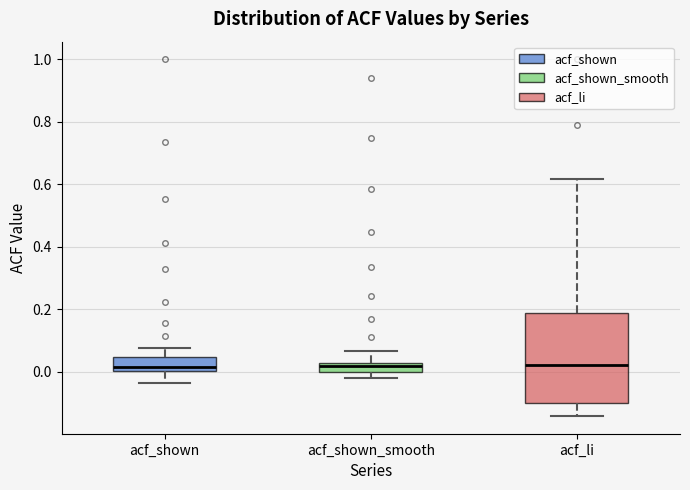

Which box is the tallest, from its lower edge to its upper edge?

acf_li